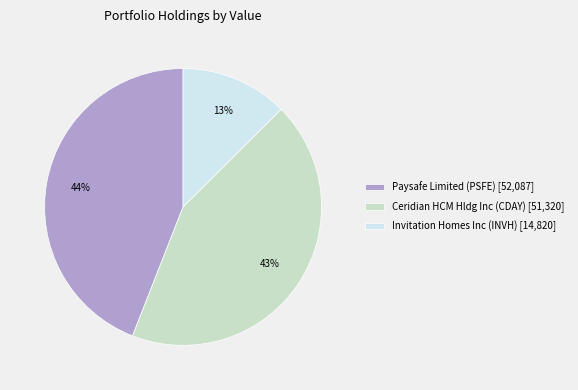

To the nearest percent, what is the combined percentage of Ceridian HCM Hldg Inc (CDAY) [51,320] and Paysafe Limited (PSFE) [52,087]?

87%